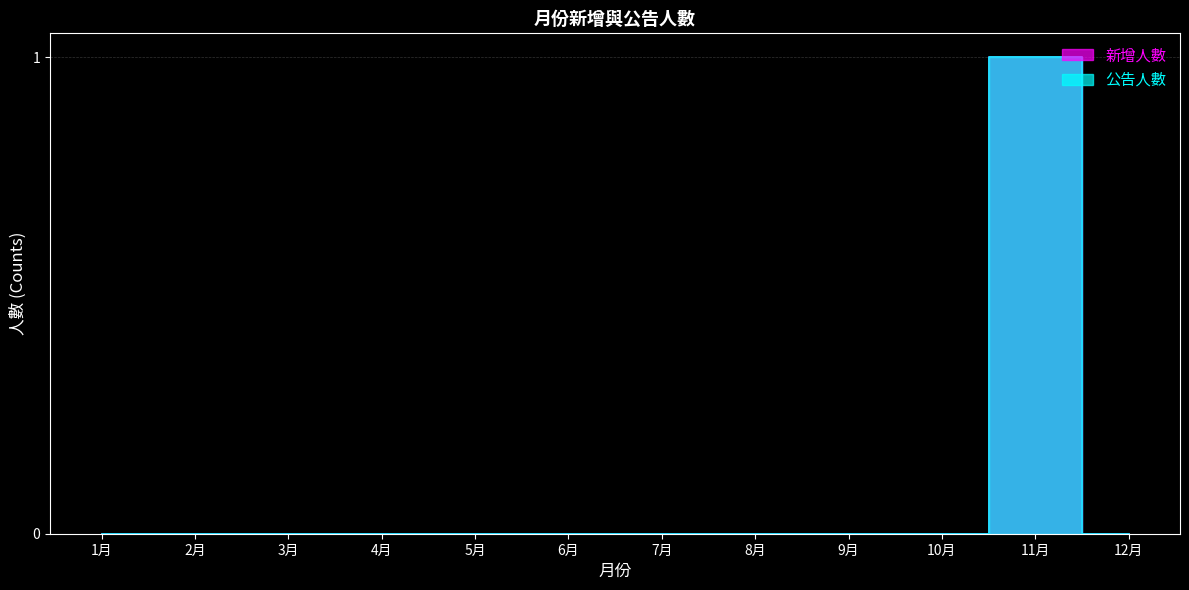

True or false: 新增人數 has a value of 0 at 3月.

True